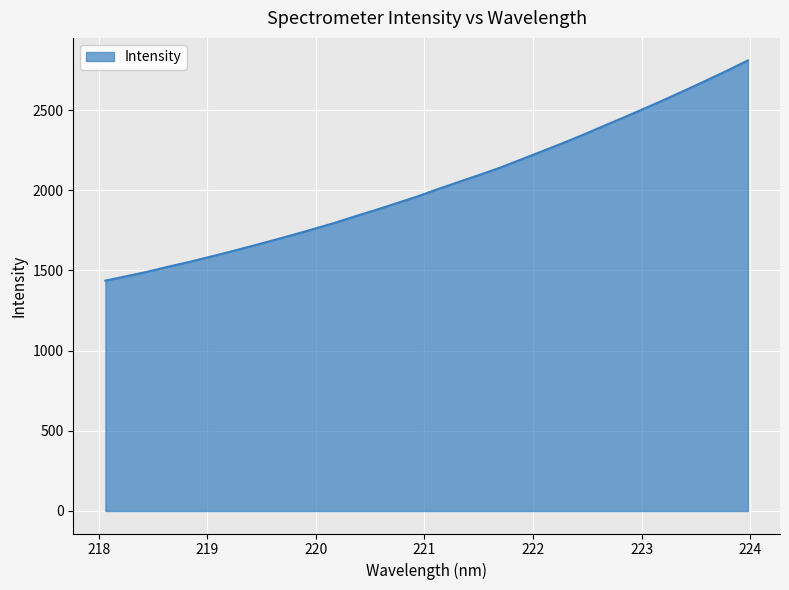

What is the maximum value shown in the chart?

2809.8